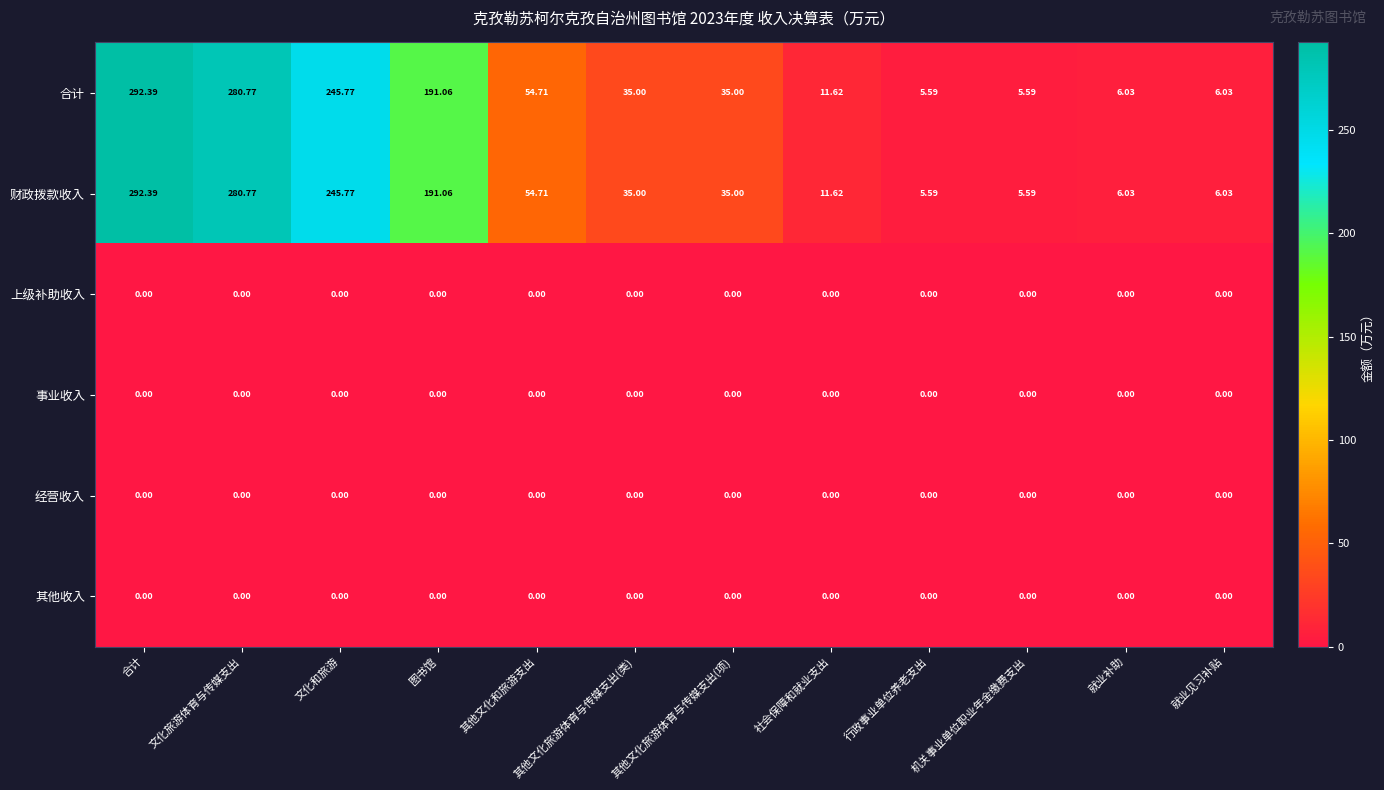

Which category has the highest value across all series?

合计